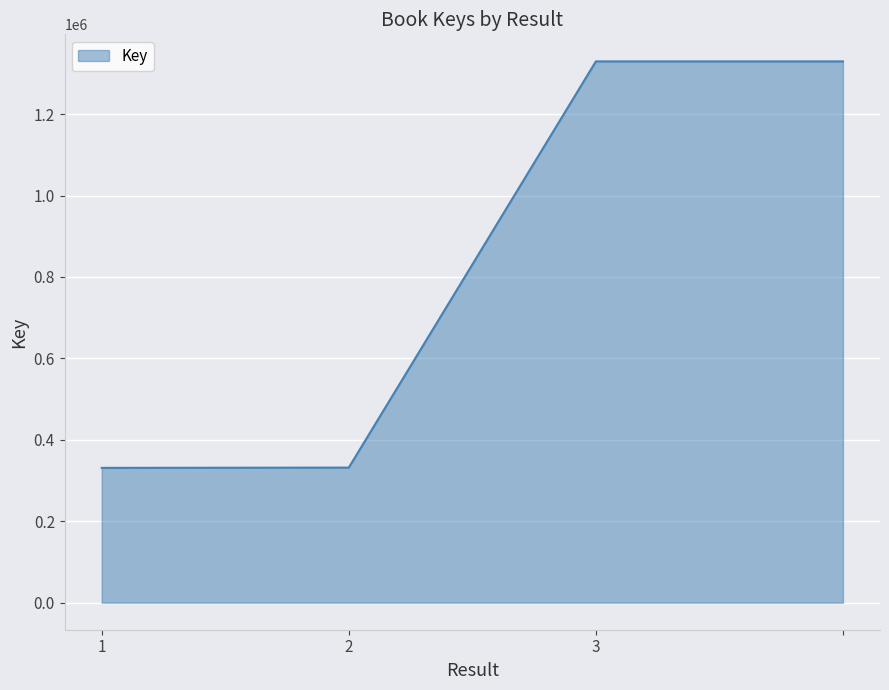

True or false: there are more than 1 points higher than both neighbors.

False